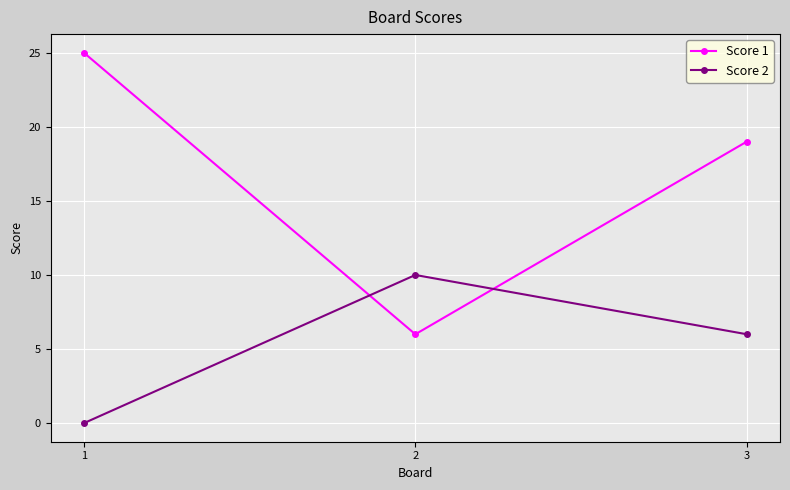

At which label does Score 2 first exceed 6?

2